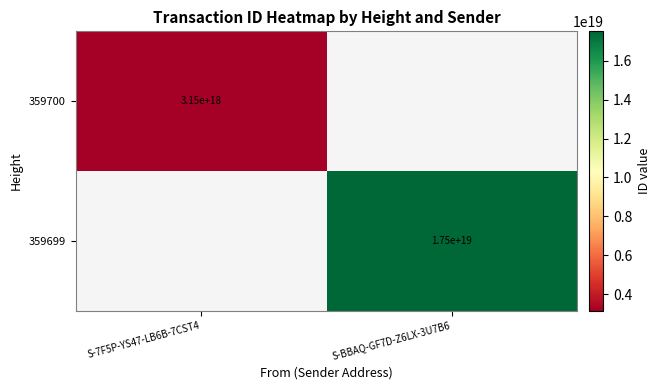

The 359700 series shows 1385001878720589824 at S-7F5P-YS47-LB6B-7CST4. True or false?

False